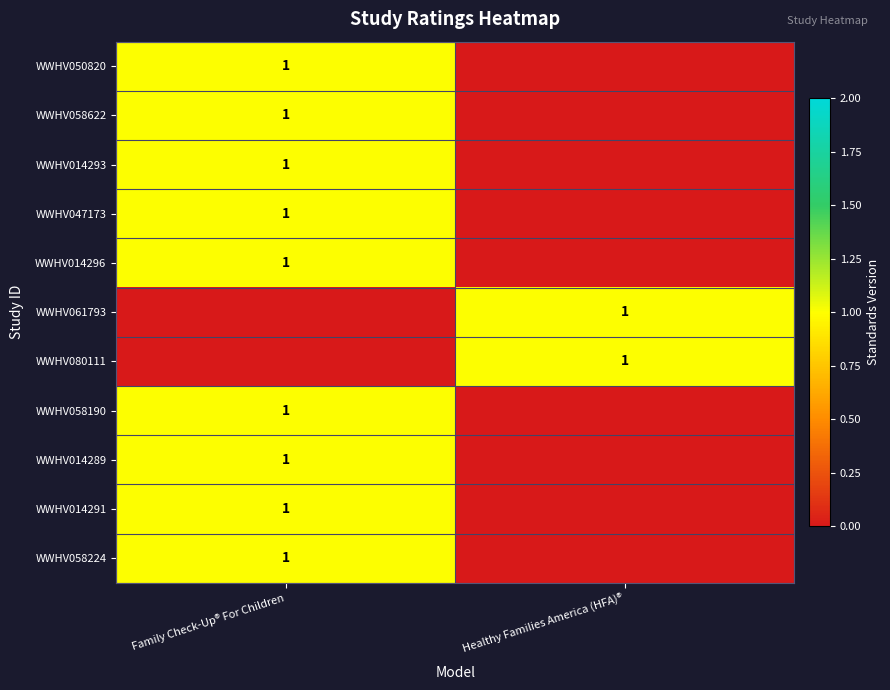

Count the WWHV014296 values in the range 0 to 1.

2